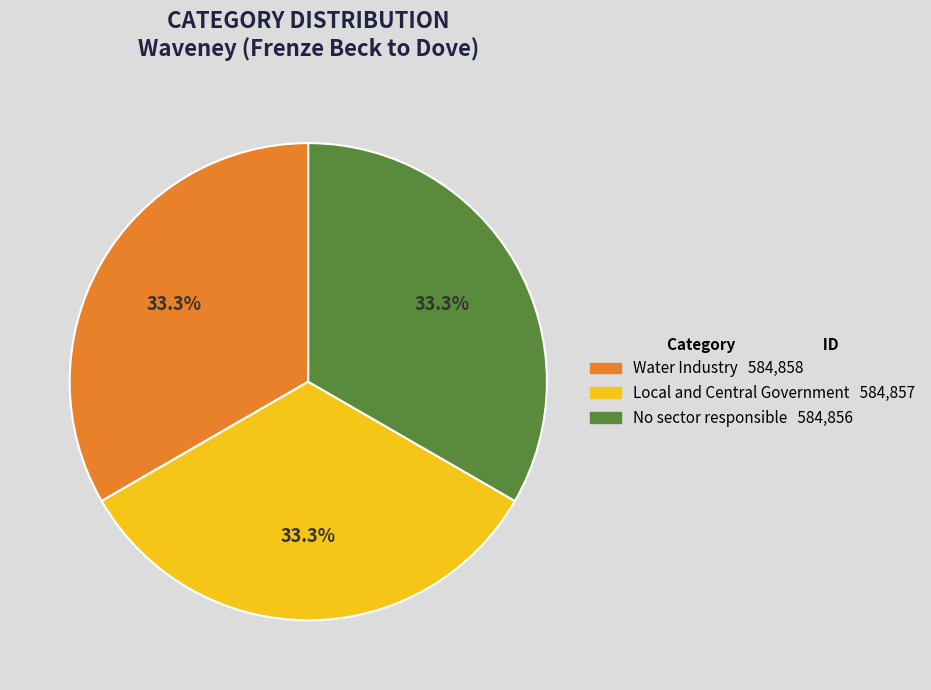

True or false: Water Industry accounts for 33% of the total.

True